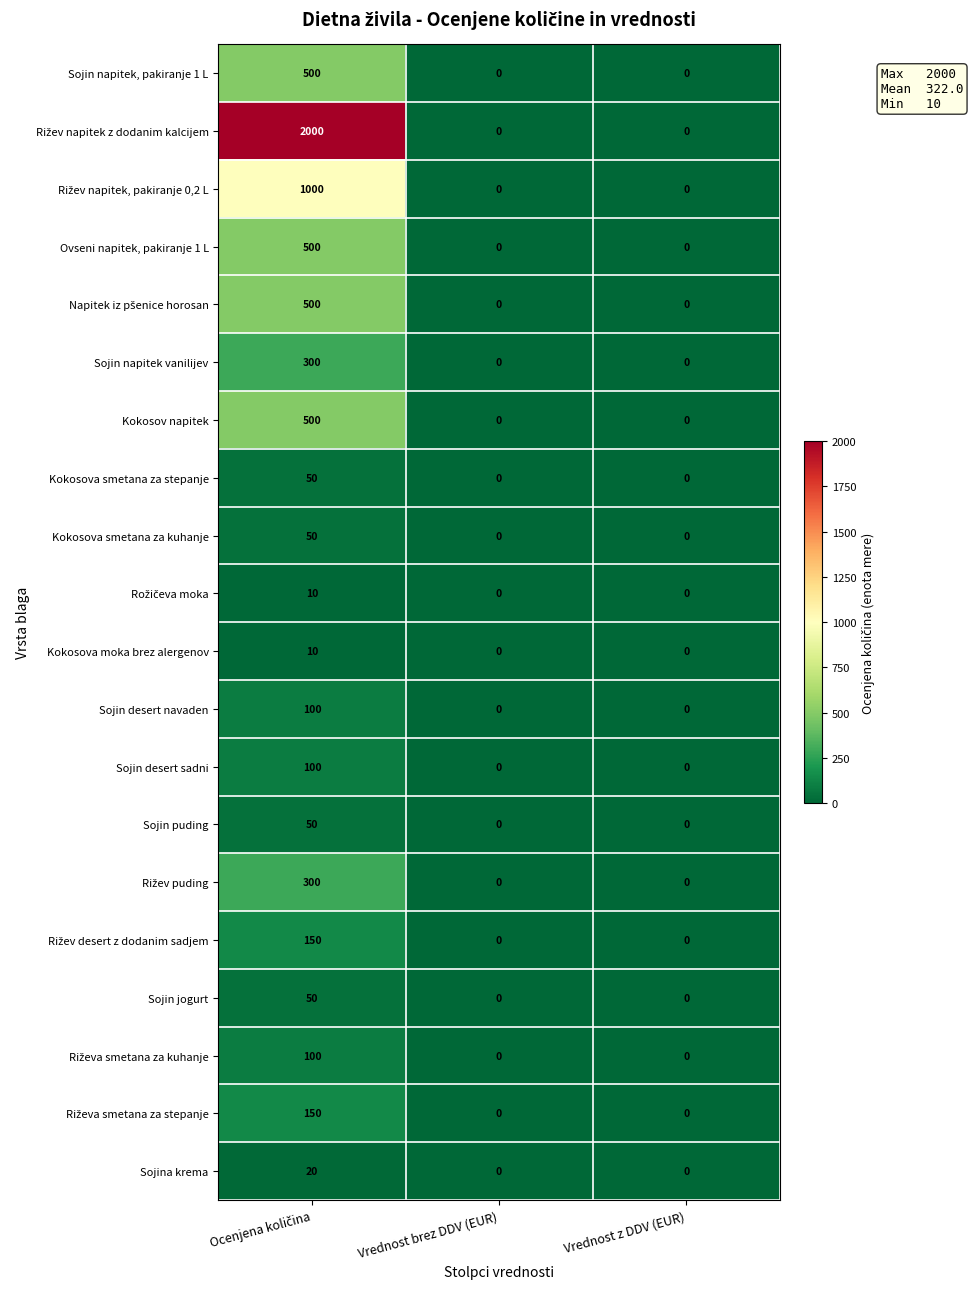

The Sojin desert sadni series shows 0 at Vrednost z DDV (EUR). True or false?

True